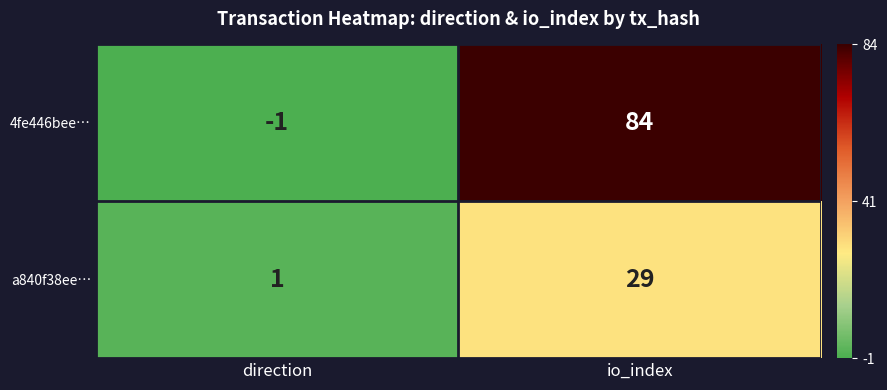

Which category has the highest value across all series?

io_index